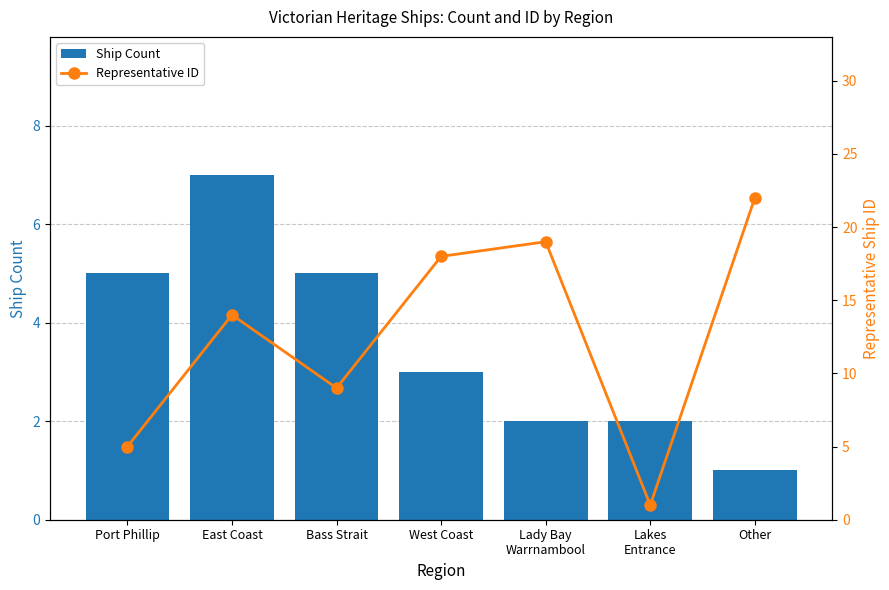

At which category is the sum across all series the highest?

Other